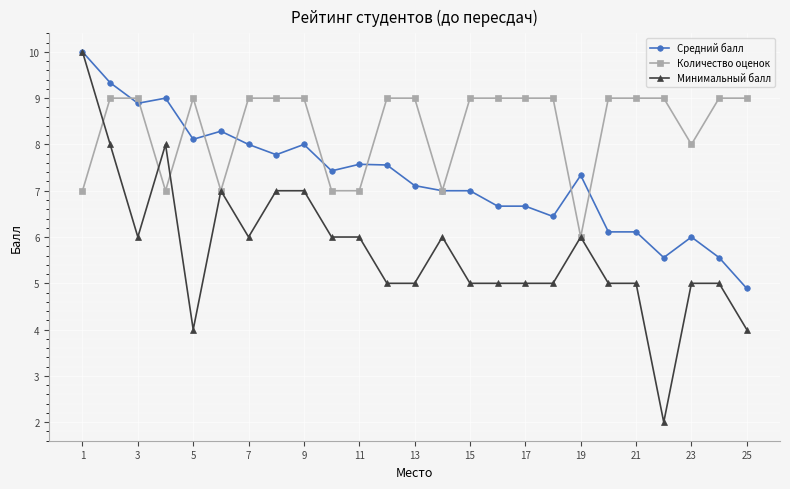

Reading right to left, extract all data points from this chart.

Средний балл: 4.9	5.6	6.0	5.6	6.1	6.1	7.3	6.4	6.7	6.7	7.0	7.0	7.1	7.6	7.6	7.4	8.0	7.8	8.0	8.3	8.1	9.0	8.9	9.3	10.0
Количество оценок: 9.0	9.0	8.0	9.0	9.0	9.0	6.0	9.0	9.0	9.0	9.0	7.0	9.0	9.0	7.0	7.0	9.0	9.0	9.0	7.0	9.0	7.0	9.0	9.0	7.0
Минимальный балл: 4.0	5.0	5.0	2.0	5.0	5.0	6.0	5.0	5.0	5.0	5.0	6.0	5.0	5.0	6.0	6.0	7.0	7.0	6.0	7.0	4.0	8.0	6.0	8.0	10.0